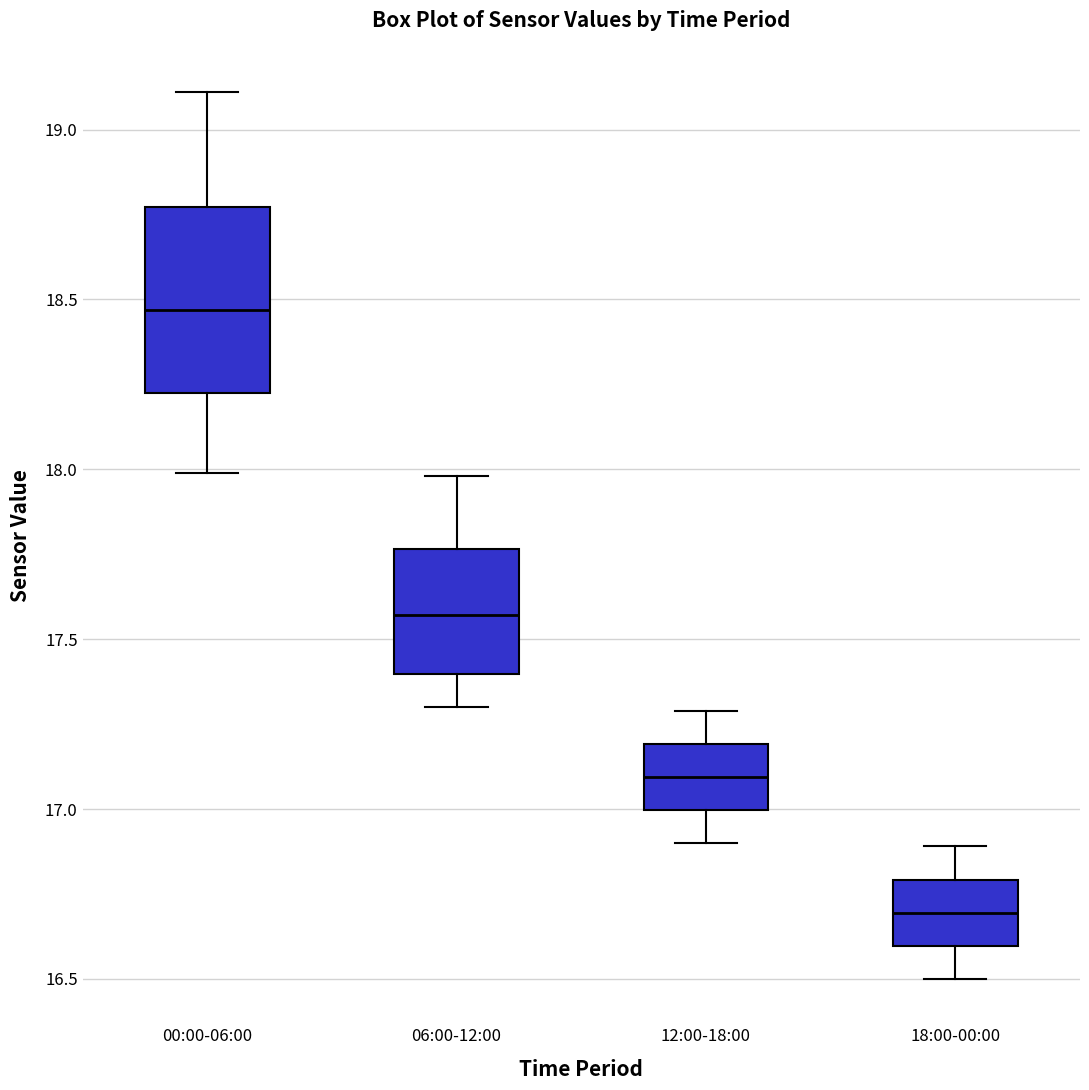

Which box has the lowest median line?

18:00-00:00